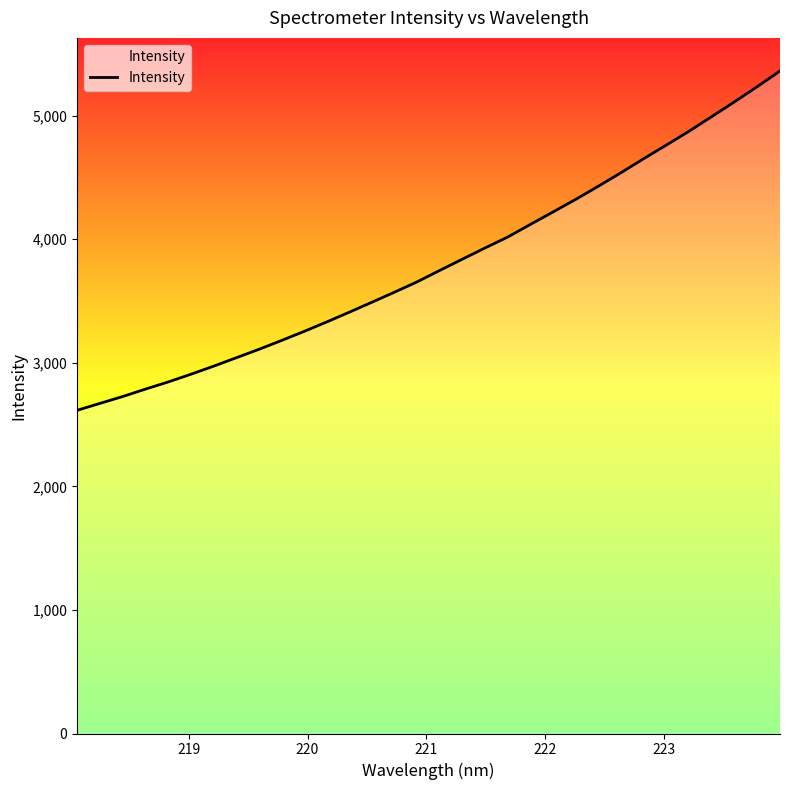

What is the difference between the maximum and minimum values?

2745.4